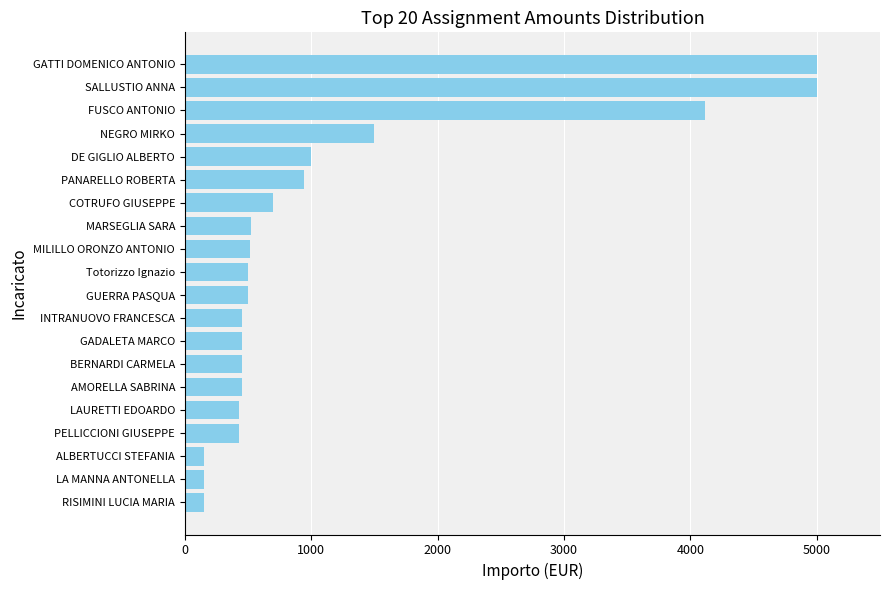

What is the sum of all values?

23405.2